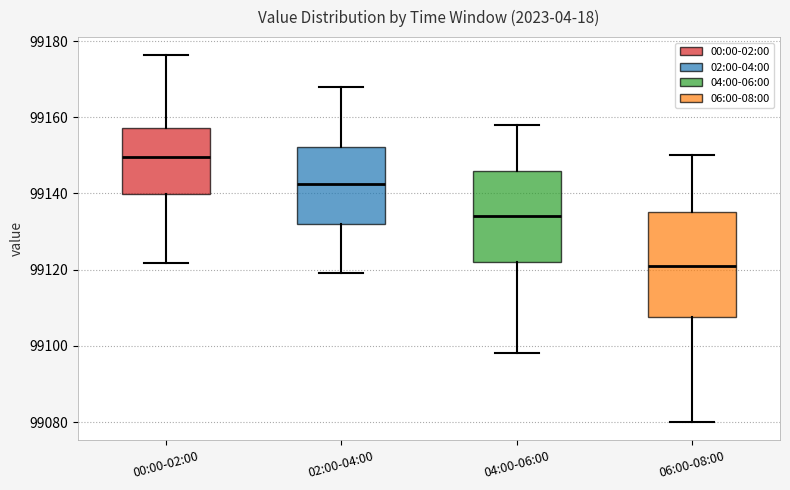

Reading left to right, read every box against the y-axis: the position of its median line, the range the box covers, and the ends of its whiskers. The values are not printed on the chart, so give them approximately, as read against the axis.

00:00-02:00: median 99150, box 99140 to 99158, whiskers 99122 to 99176
02:00-04:00: median 99142, box 99132 to 99152, whiskers 99120 to 99168
04:00-06:00: median 99134, box 99122 to 99146, whiskers 99098 to 99158
06:00-08:00: median 99122, box 99108 to 99136, whiskers 99080 to 99150